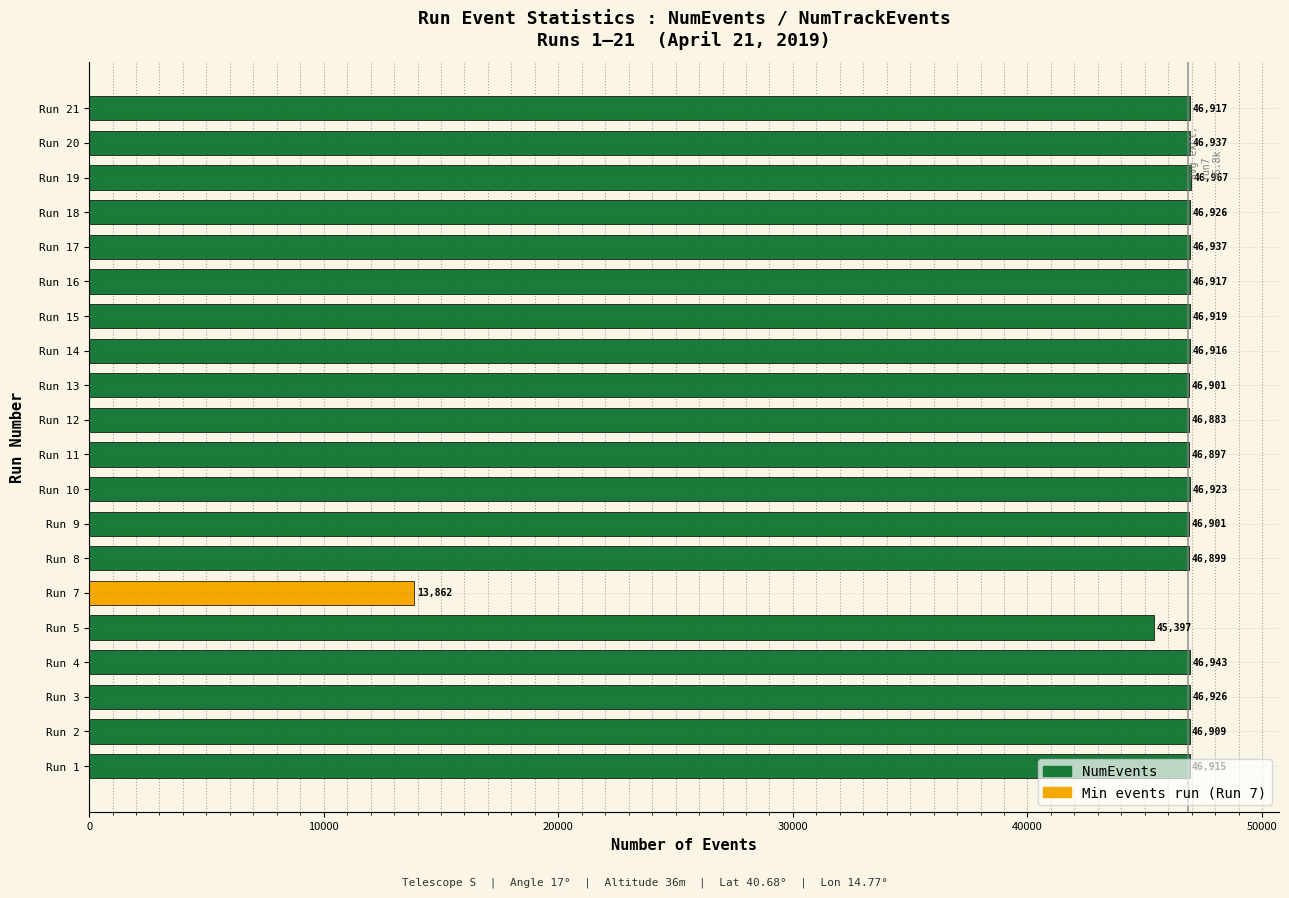

Where is the data nearest to the value 30414?

Run 5